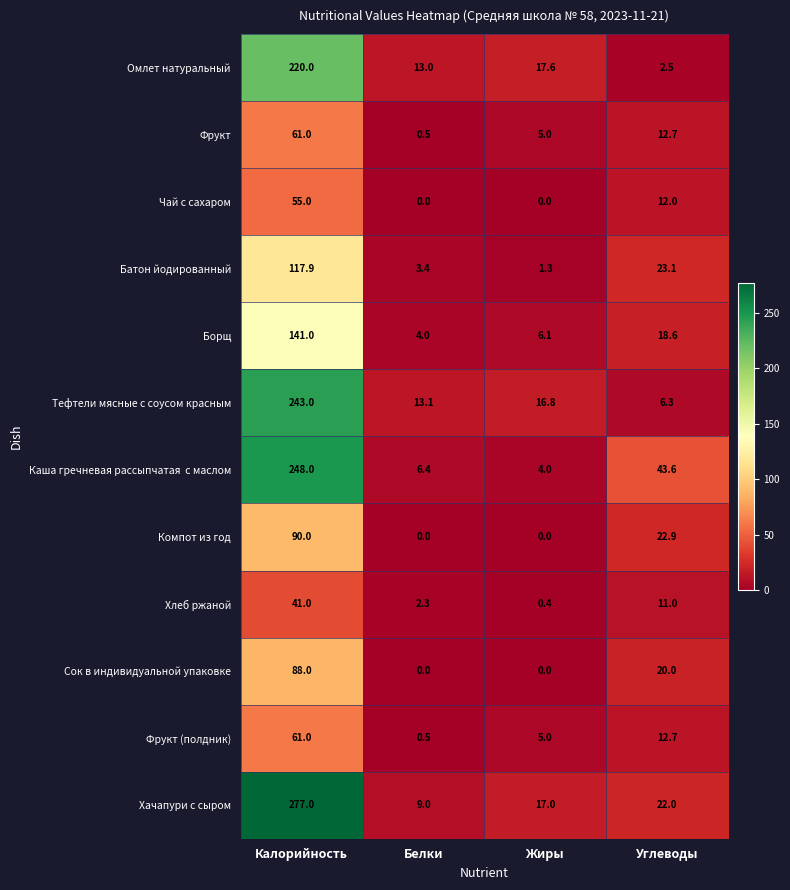

The value of Борщ at Углеводы is 18.6. True or false?

True